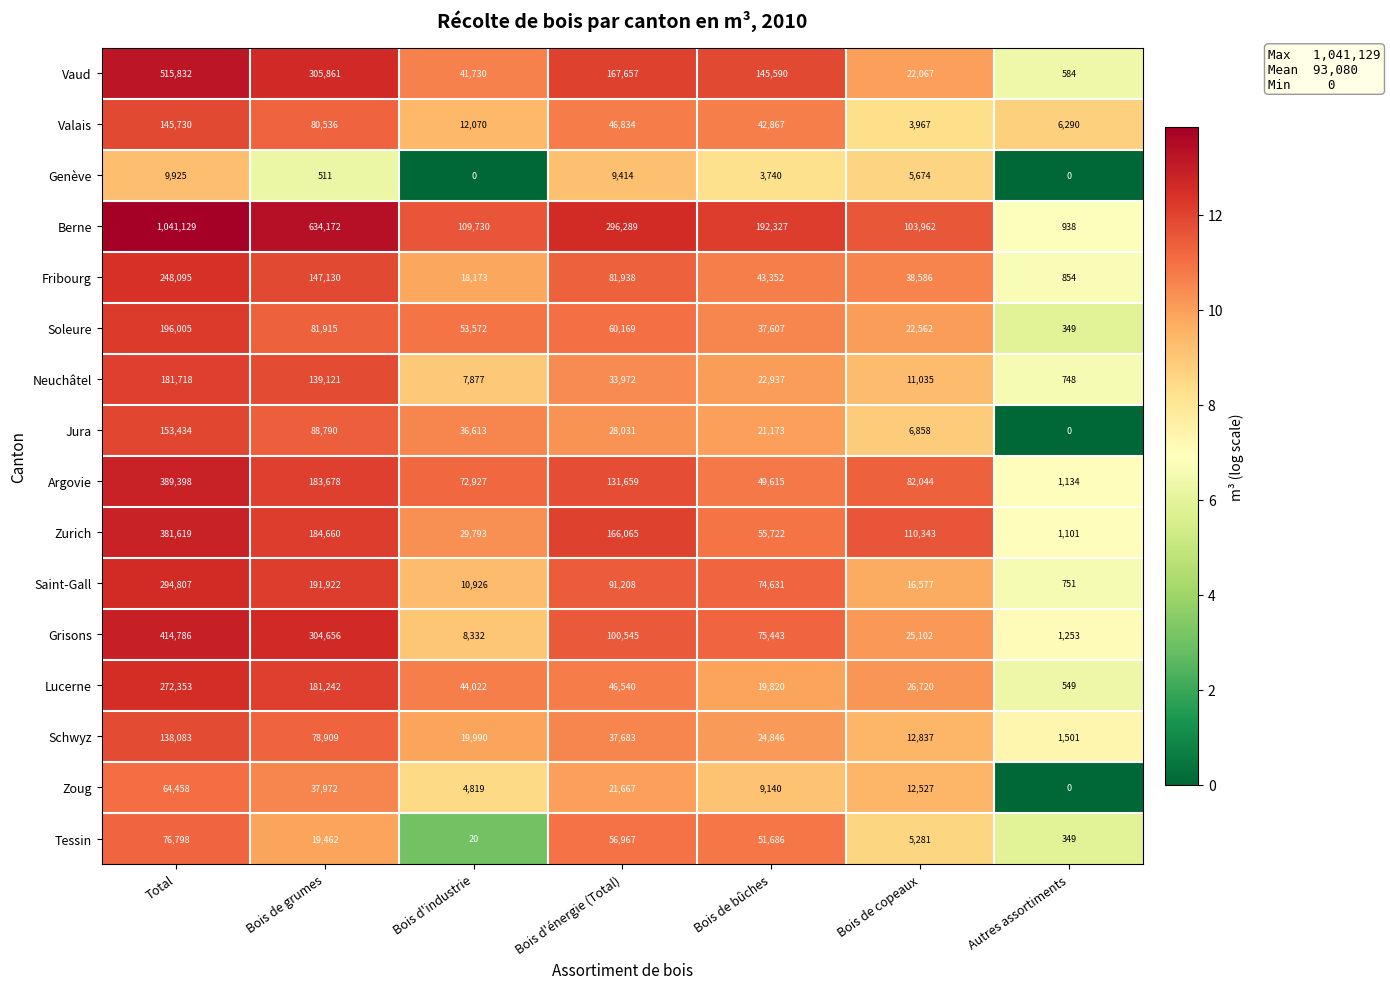

Between Bois d'industrie and Bois de bûches, which series saw the biggest shift?

Vaud